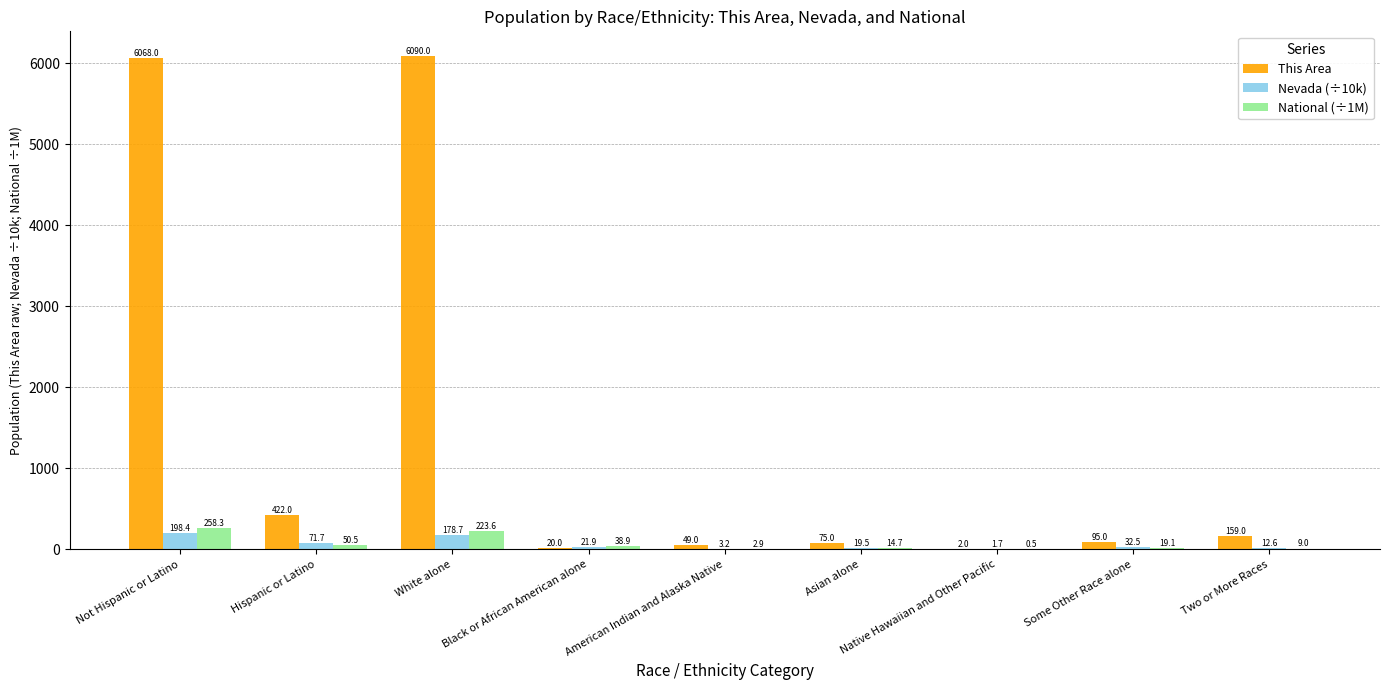

Reading left to right, extract all data points from this chart.

This Area: 6068.0	422.0	6090.0	20.0	49.0	75.0	2.0	95.0	159.0
Nevada (÷10k): 198.4	71.7	178.7	21.9	3.2	19.5	1.7	32.5	12.6
National (÷1M): 258.3	50.5	223.6	38.9	2.9	14.7	0.5	19.1	9.0